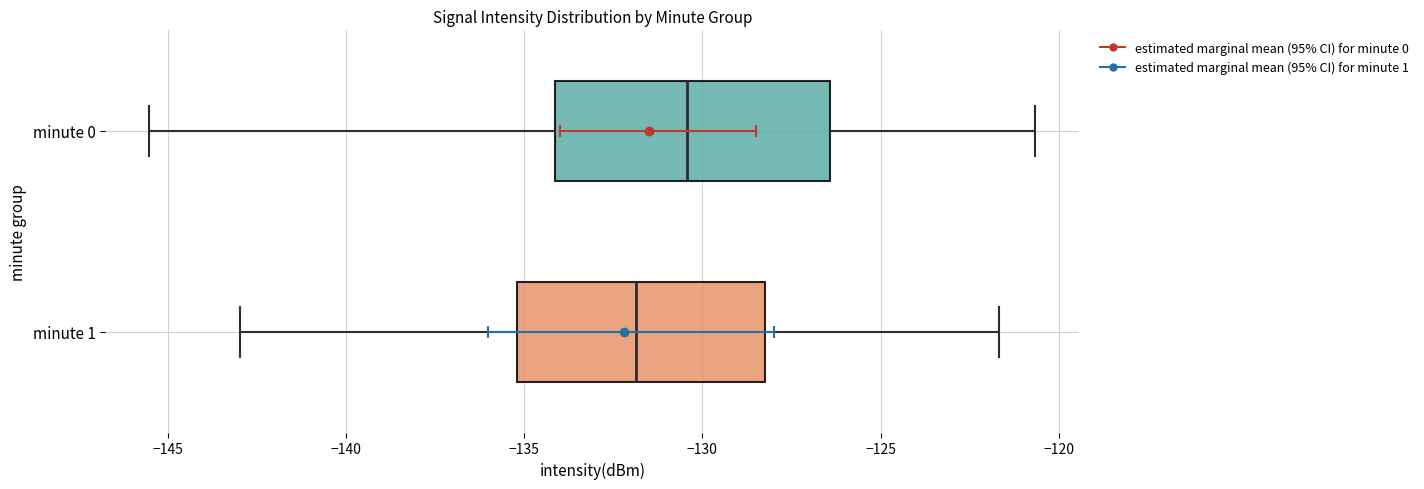

Which box has the furthest to the left median line?

minute 1